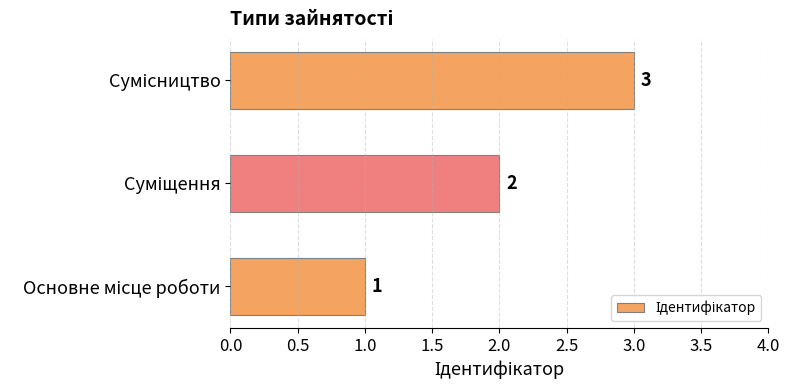

How many values are between 1 and 3?

3